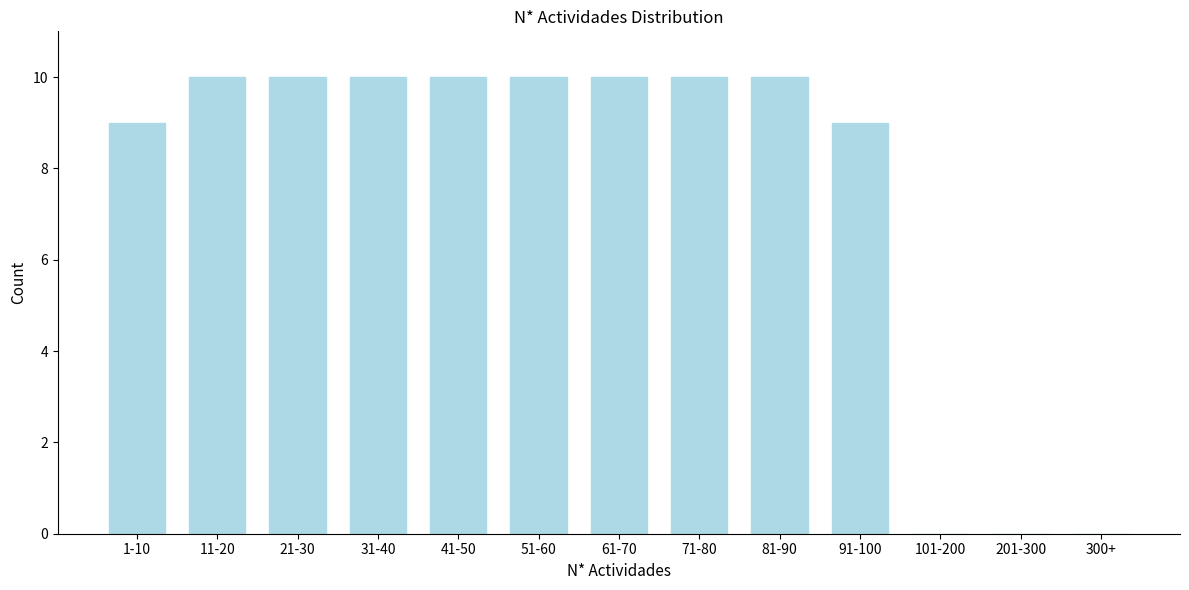

Reading left to right, list all the values displayed in this chart.

1-10=9	11-20=10	21-30=10	31-40=10	41-50=10	51-60=10	61-70=10	71-80=10	81-90=10	91-100=9	101-200=0	201-300=0	300+=0